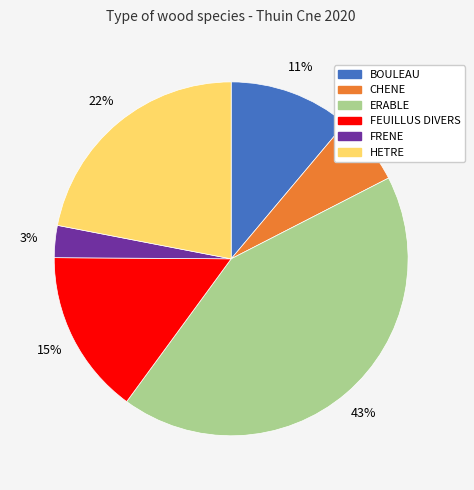

How many slices are in this pie chart?

6